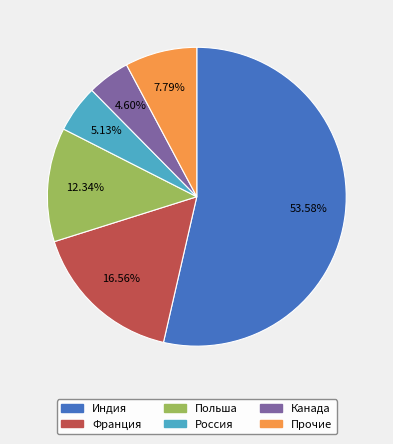

Is there any slice that represents more than half of the pie?

Yes